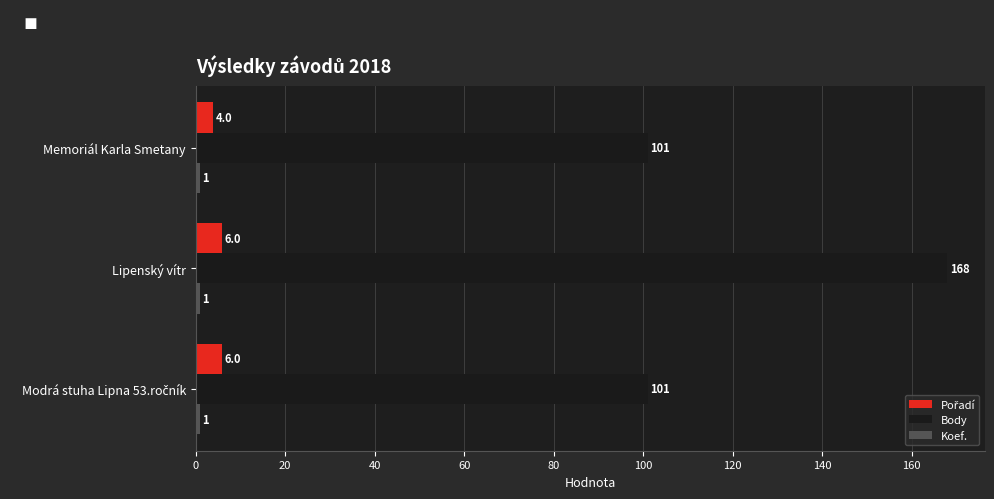

At how many categories does at least one series exceed 11?

3